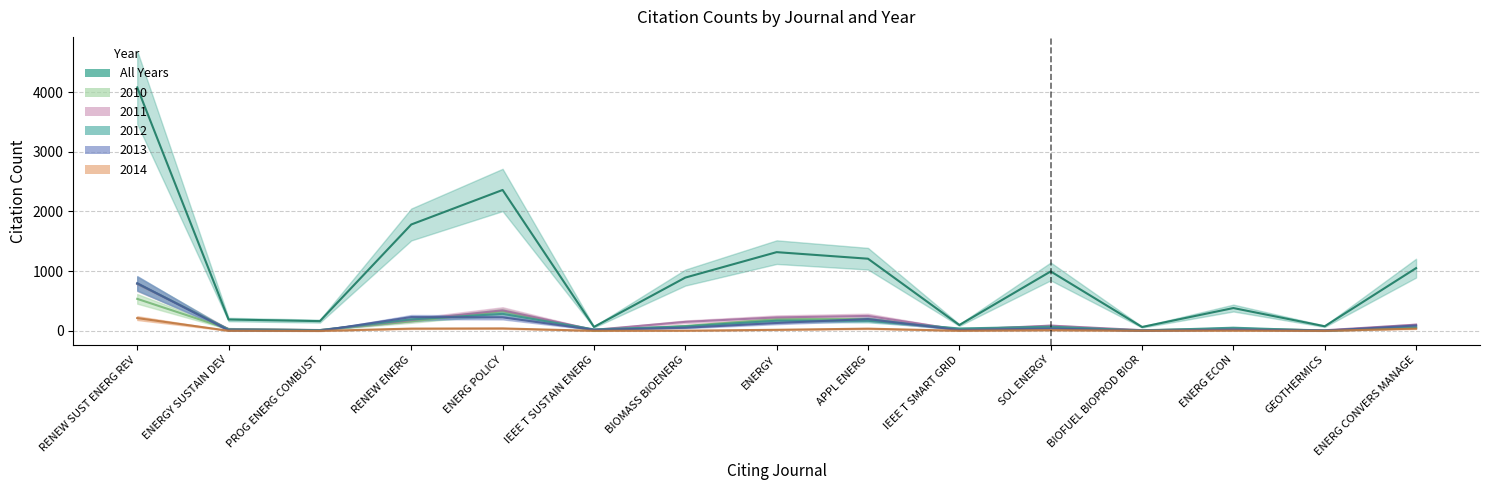

Reading left to right, what are all the values shown in this chart?

All Years: 4077	191	164	1782	2360	67	893	1319	1209	99	996	66	383	78	1051
2014: 215	3	0	39	42	2	4	19	38	3	13	3	5	1	39
2013: 799	9	2	232	227	18	53	133	199	14	41	2	21	4	91
2012: 793	25	13	193	286	25	75	171	170	41	71	6	54	3	60
2011: 784	31	15	182	345	18	152	226	251	19	89	13	32	11	105
2010: 537	33	13	160	330	4	82	197	199	22	60	12	38	10	57